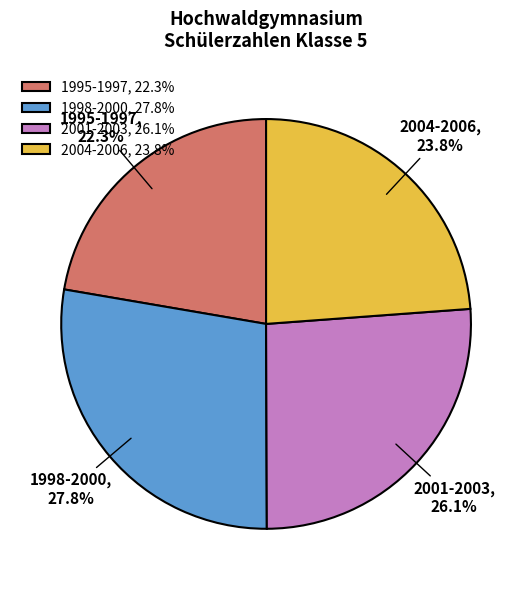

Which category has the smallest portion of the pie?

1995-1997, 22.3%